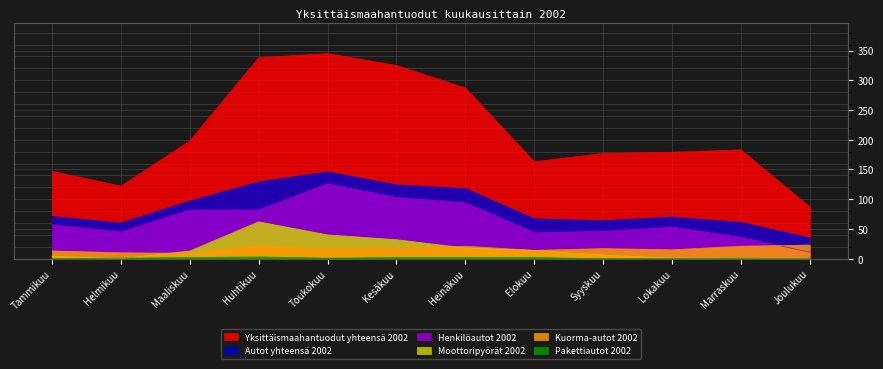

In Kuorma-autot 2002, how many points are higher than both neighbors (excluding endpoints)?

3